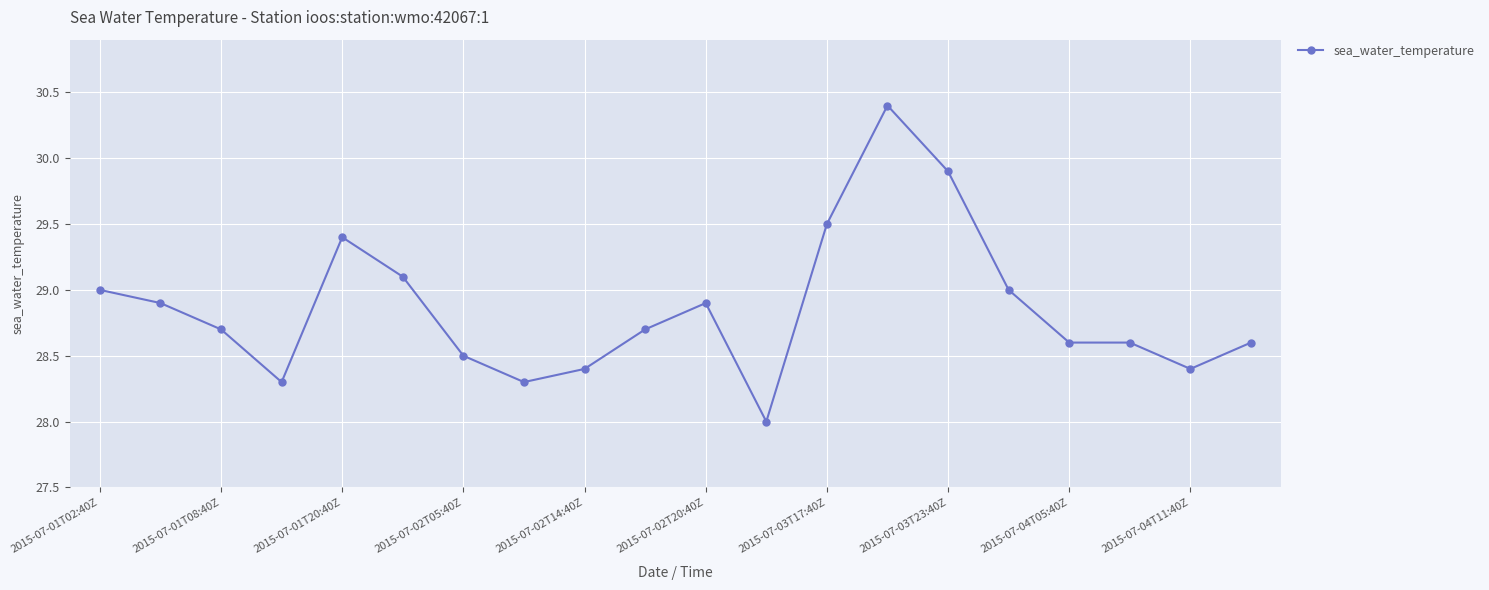

How many distinct data groups are displayed?

1